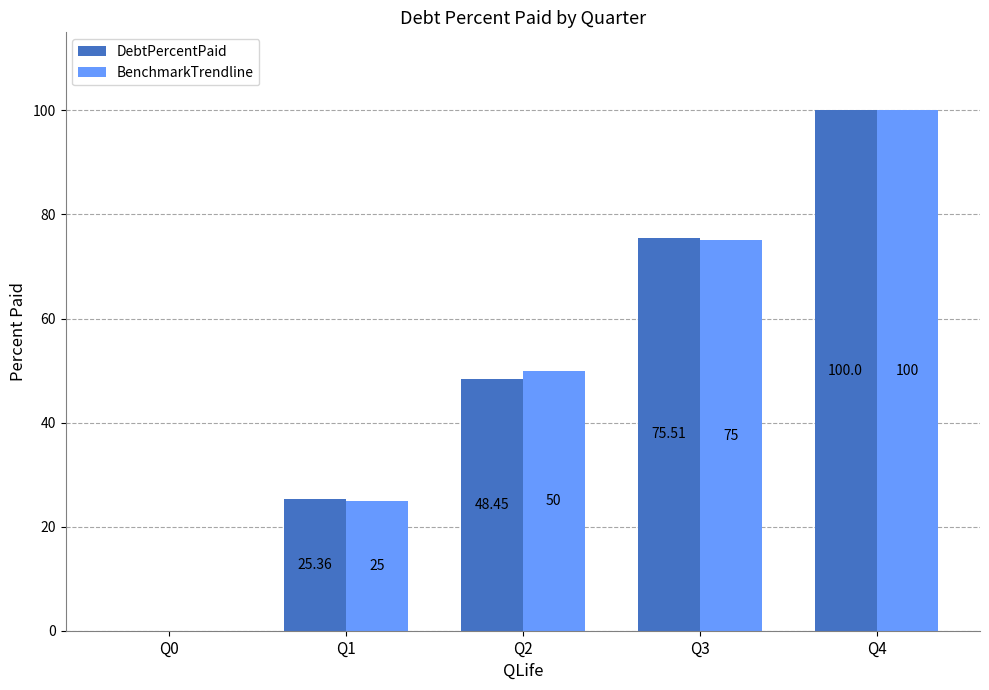

True or false: BenchmarkTrendline has a value of 75.0 at Q3.

True